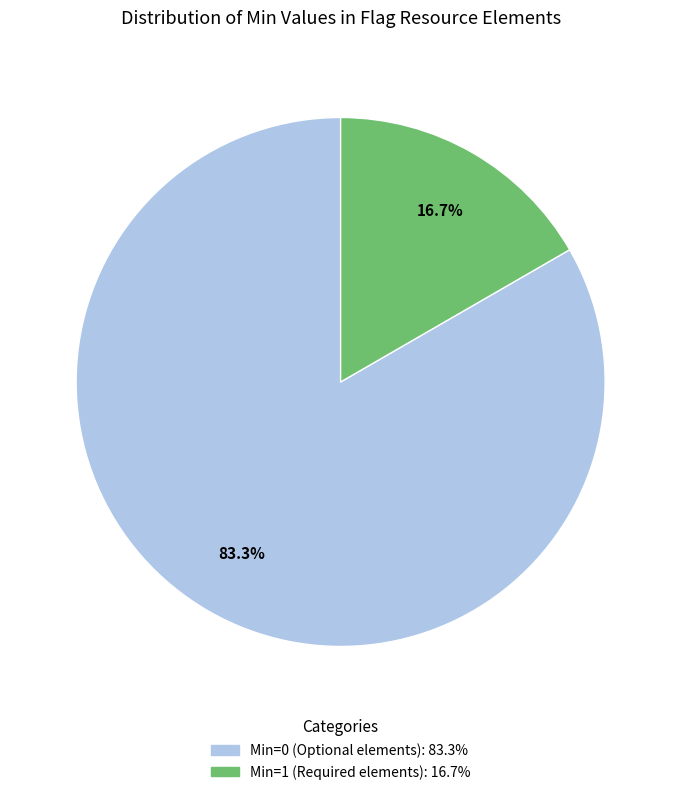

Does any single category account for the majority?

Yes